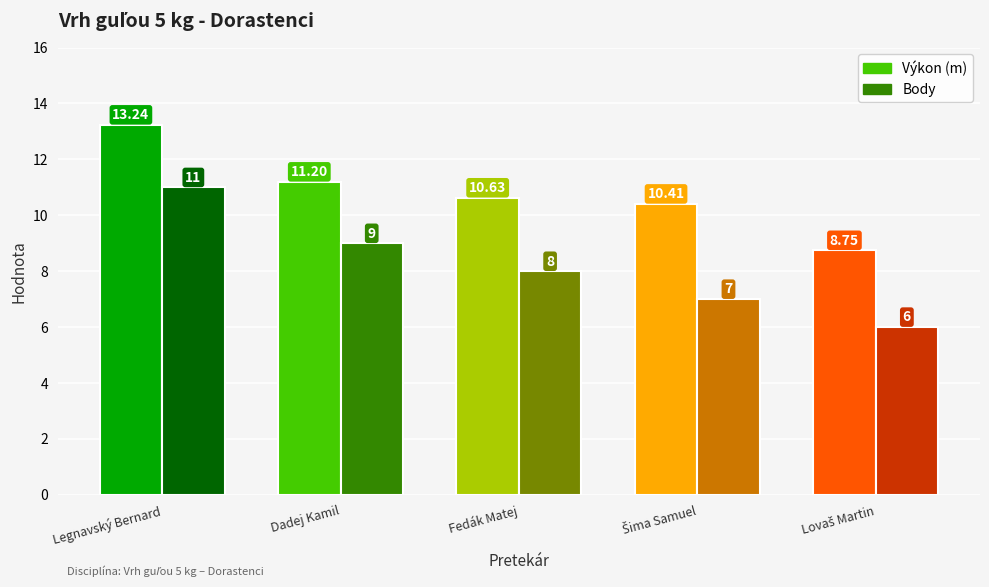

What is the total value across all series at Fedák Matej?

18.6